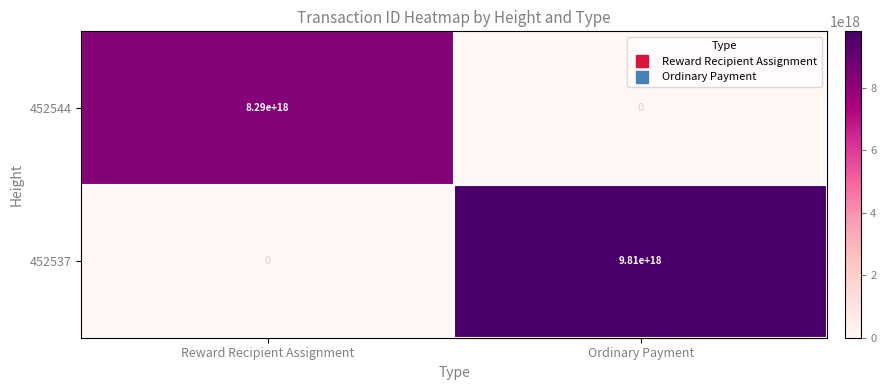

The 452537 series shows 9810000000000000000 at Ordinary Payment. True or false?

True